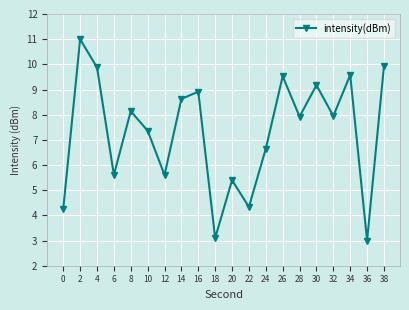

Count the number of data series in this chart.

1